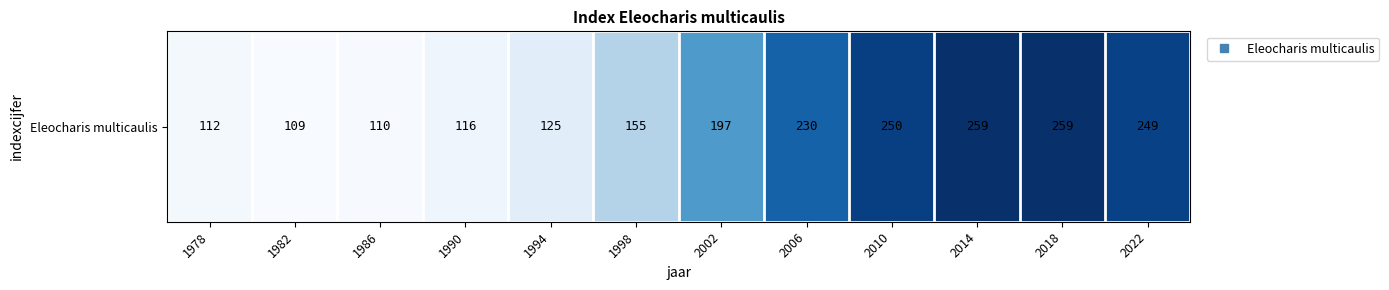

Where does the data first go above 197?

2006